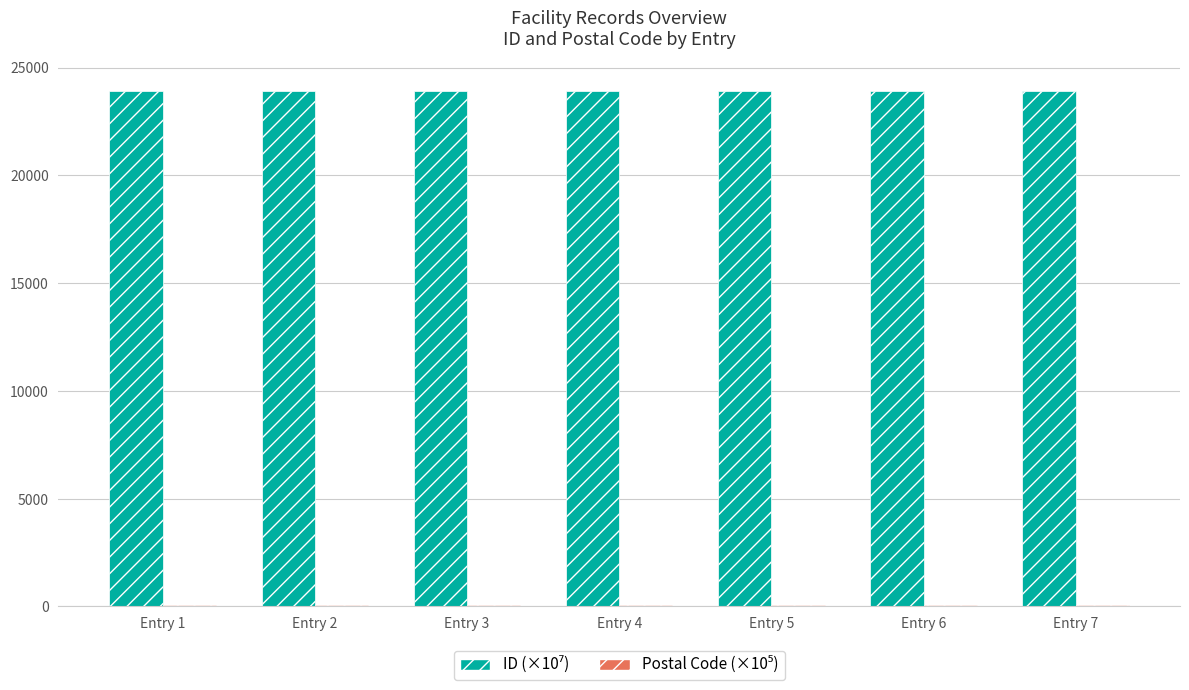

What is the maximum value shown in the chart?

23914.0